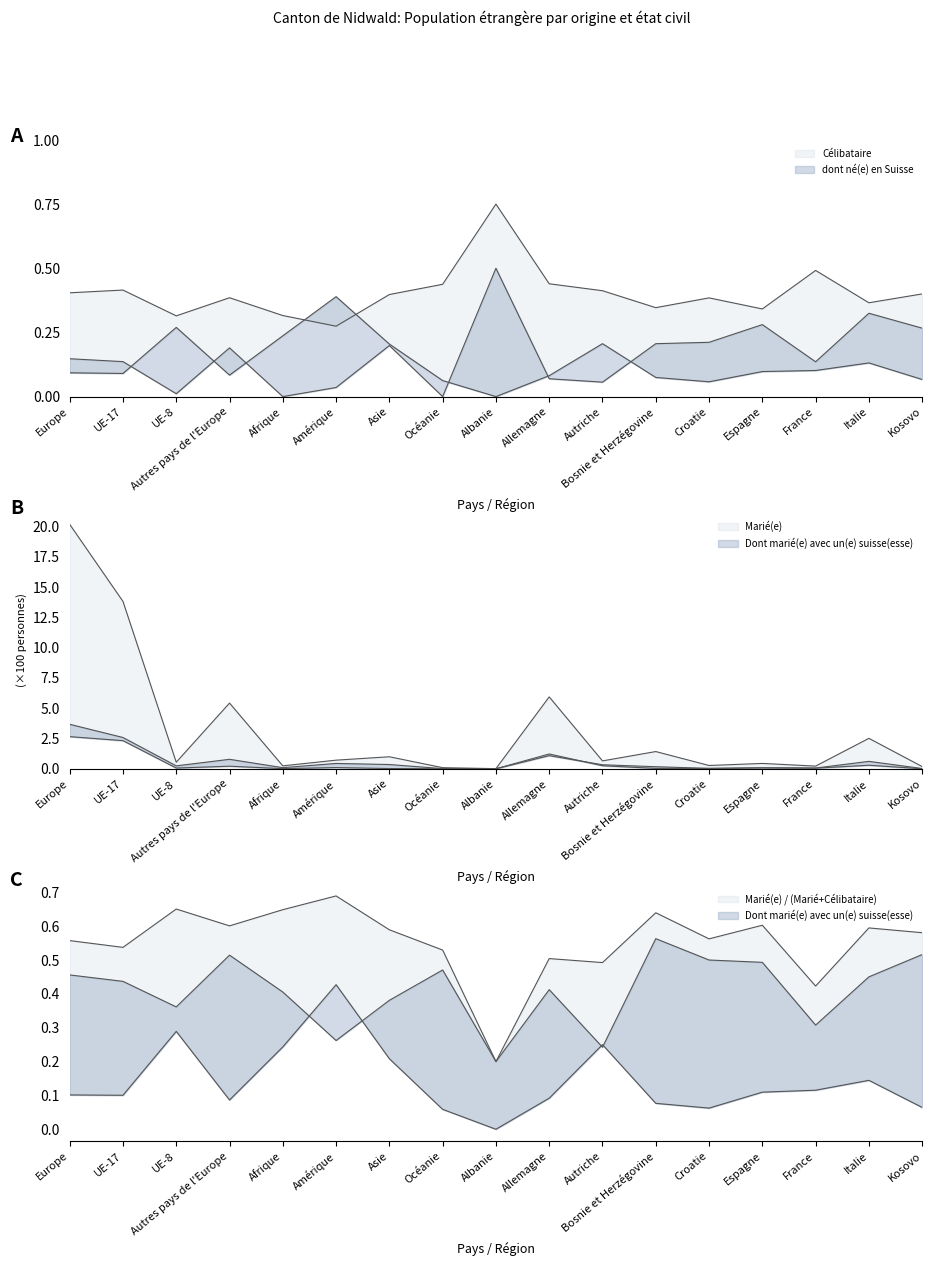

Between Autres pays de l'Europe and France, which is larger?

Autres pays de l'Europe